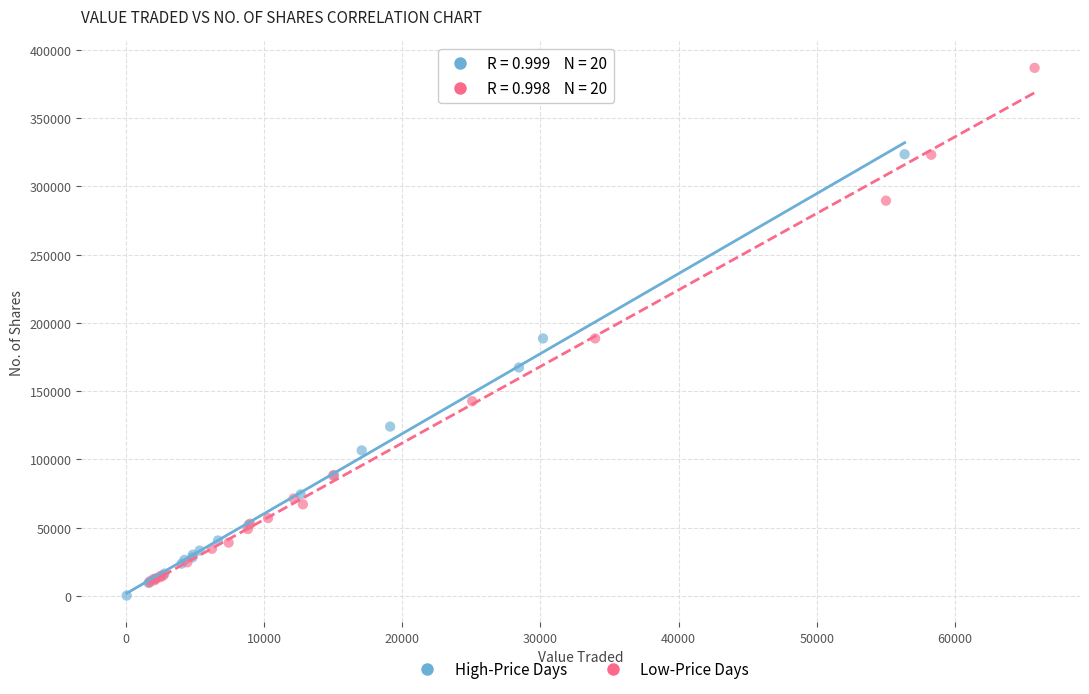

Which series reaches the maximum Y coordinate?

Low-Price Days